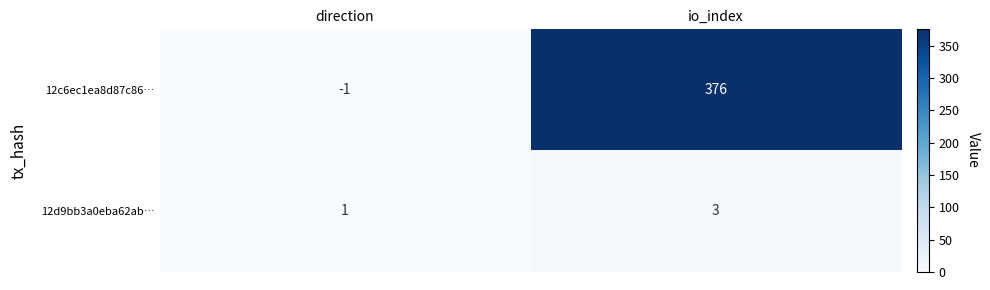

Reading left to right, what are all the values shown in this chart?

12c6ec1ea8d87c86…: -1	376
12d9bb3a0eba62ab…: 1	3